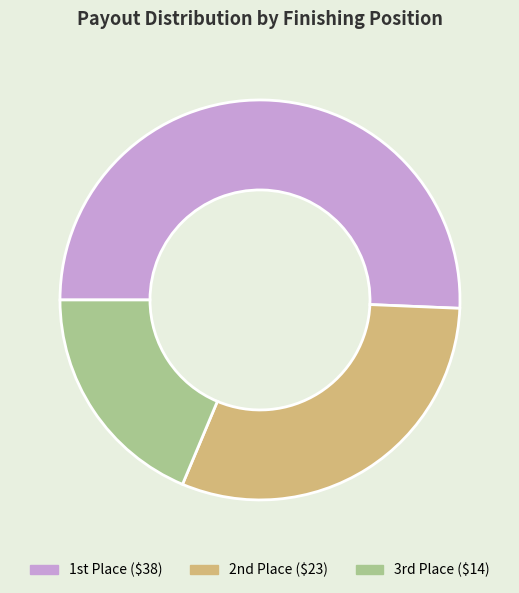

Count the number of slices in the pie.

3